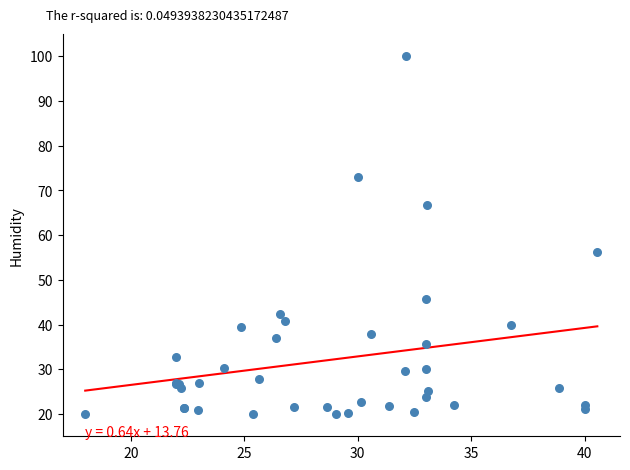

What Y value in the scatter plot is closest to 60?

56.2